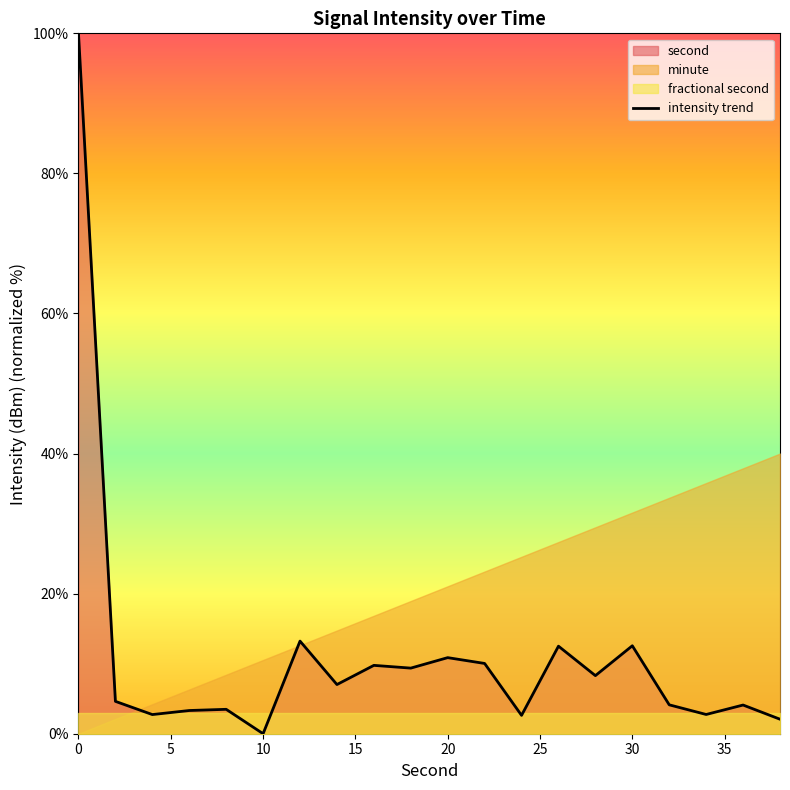

What is the maximum value for intensity trend?

100.0